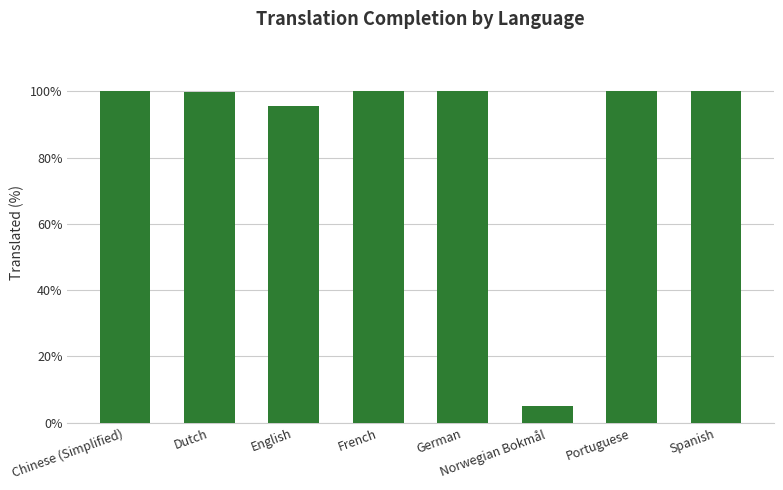

Does the chart contain stacked bars?

No